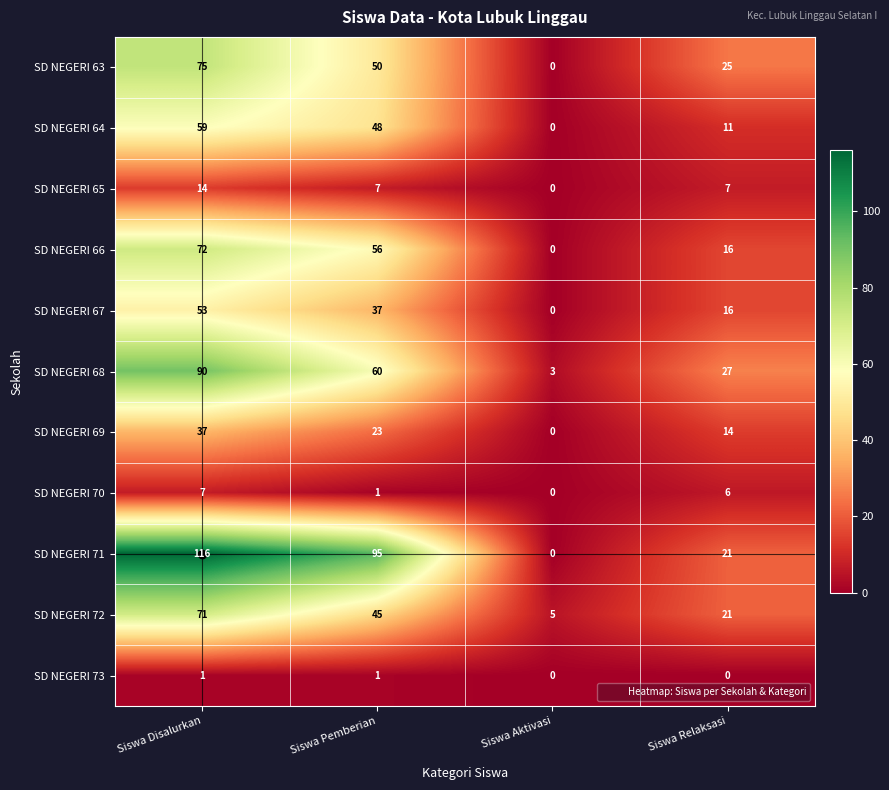

The value of SD NEGERI 69 at Siswa Relaksasi is 8. True or false?

False